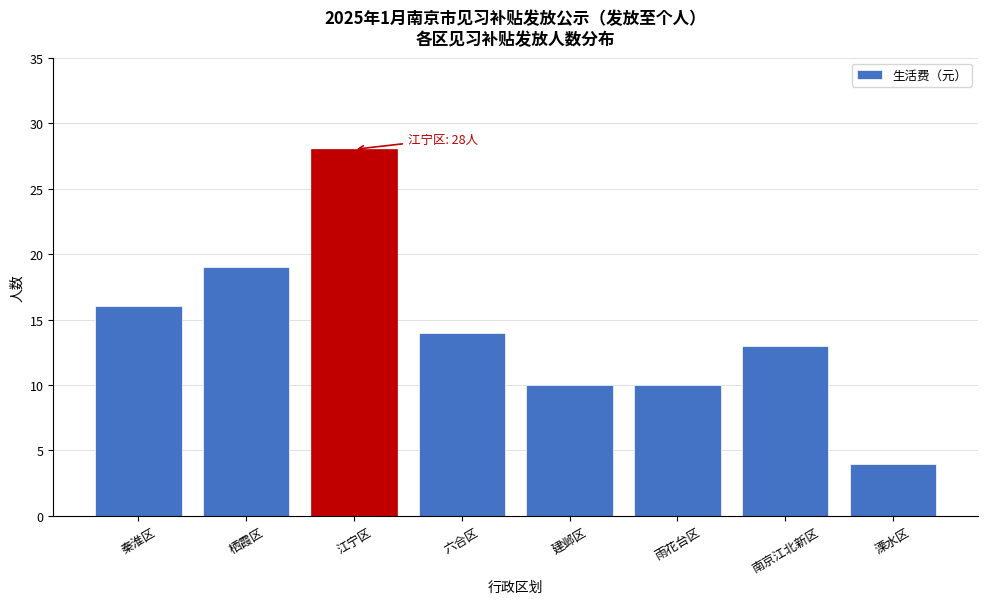

Reading left to right, extract all data points from this chart.

16	19	28	14	10	10	13	4